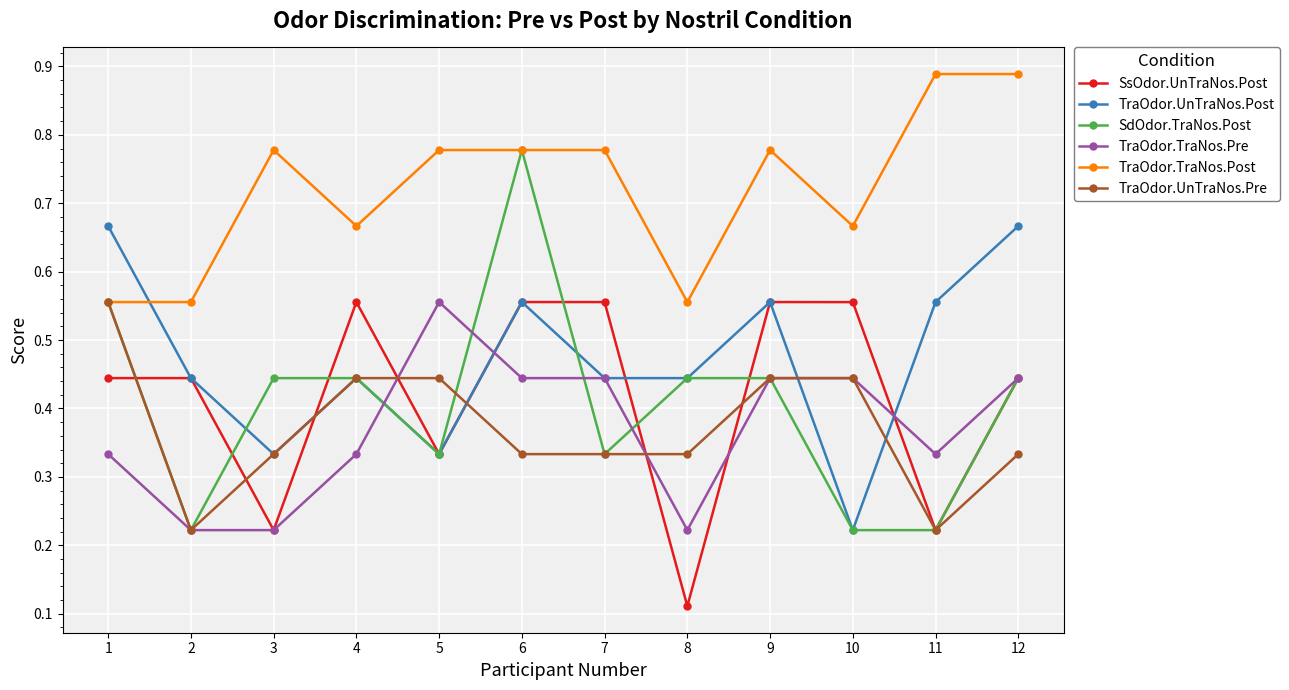

True or false: TraOdor.TraNos.Post and SsOdor.UnTraNos.Post cross at least once.

False